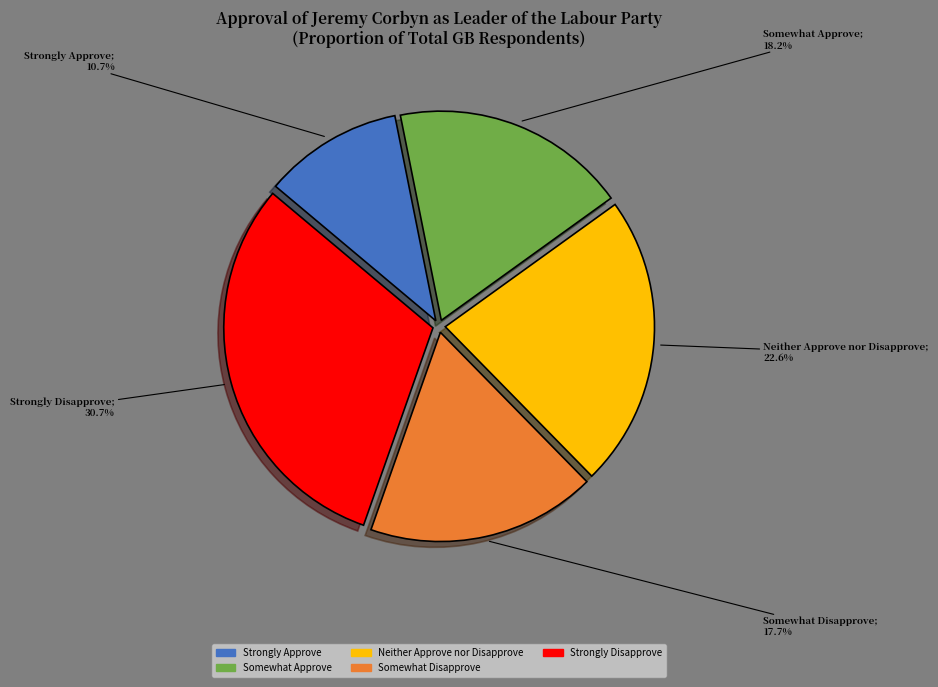

Does Somewhat Disapprove represent more than half of the total?

No